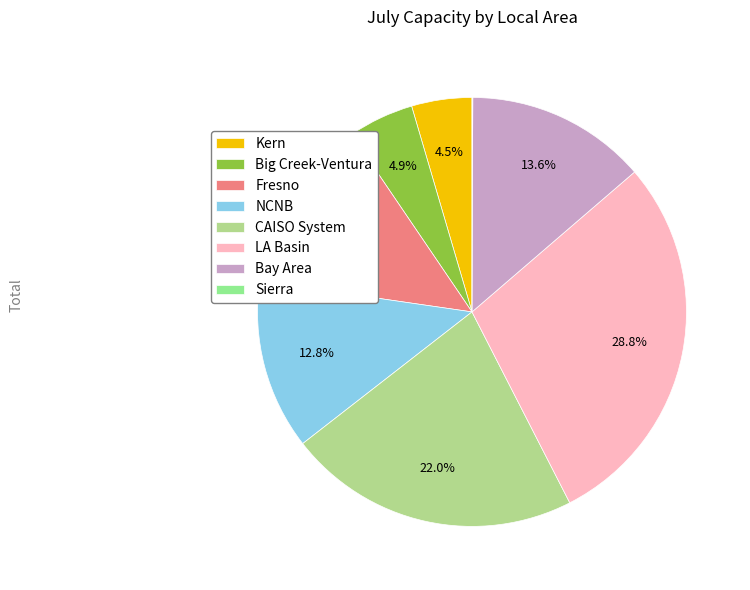

To the nearest percent, what percentage of the pie is LA Basin?

29%